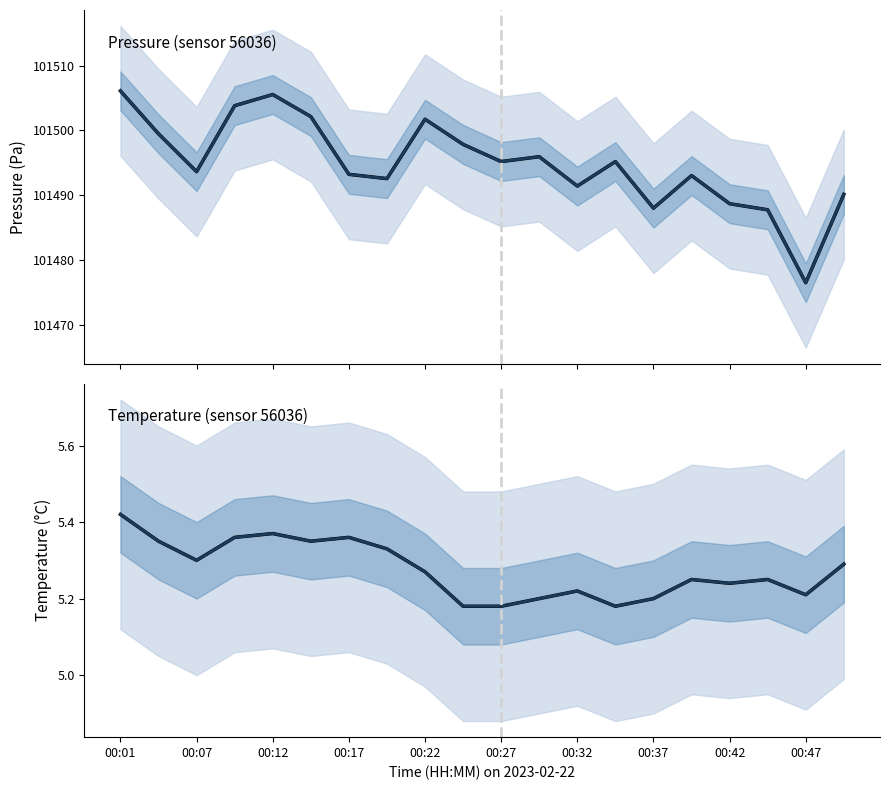

Which category has the highest value across all series?

00:01